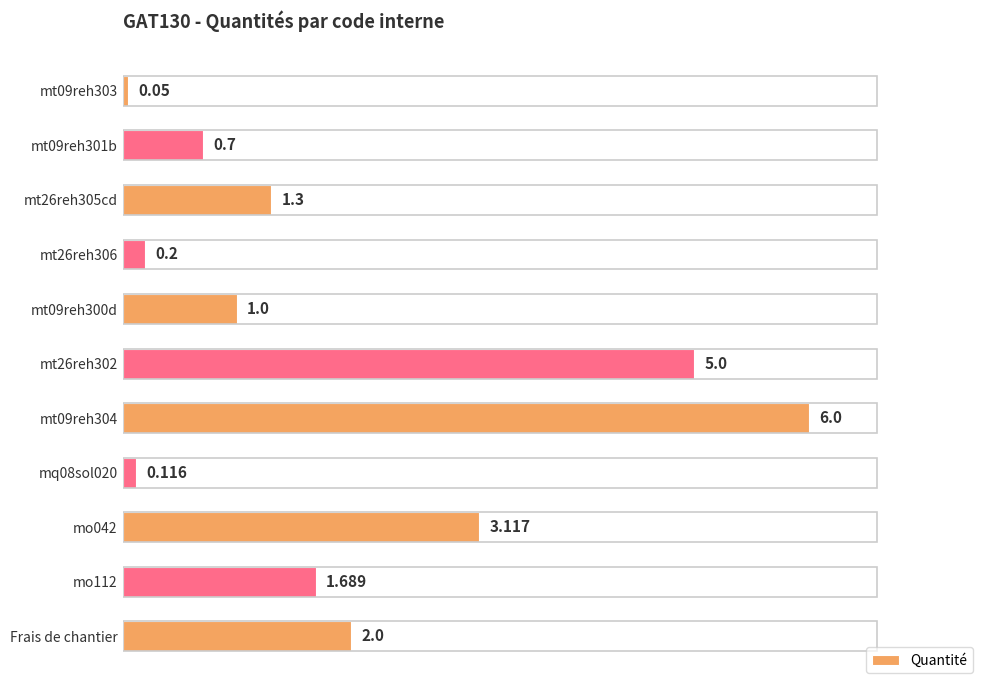

Between mo112 and Frais de chantier, which is larger?

Frais de chantier